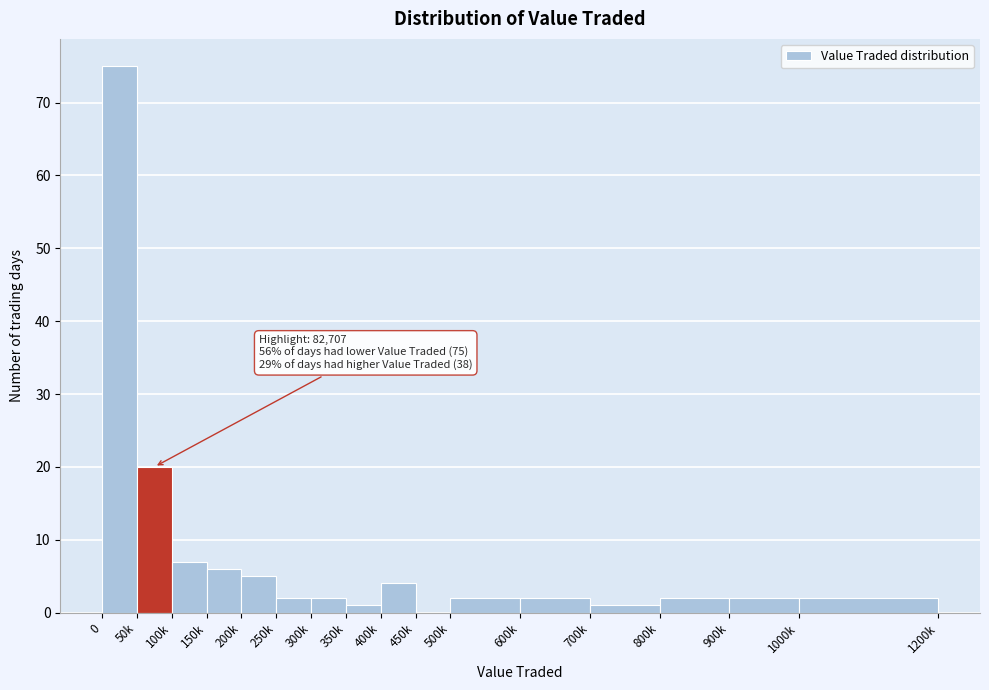

Reading left to right, transcribe all the data shown in this chart.

0=75	50k=20	100k=7	150k=6	200k=5	250k=2	300k=2	350k=1	400k=4	450k=0	500k=2	600k=2	700k=1	800k=2	900k=2	1000k=2